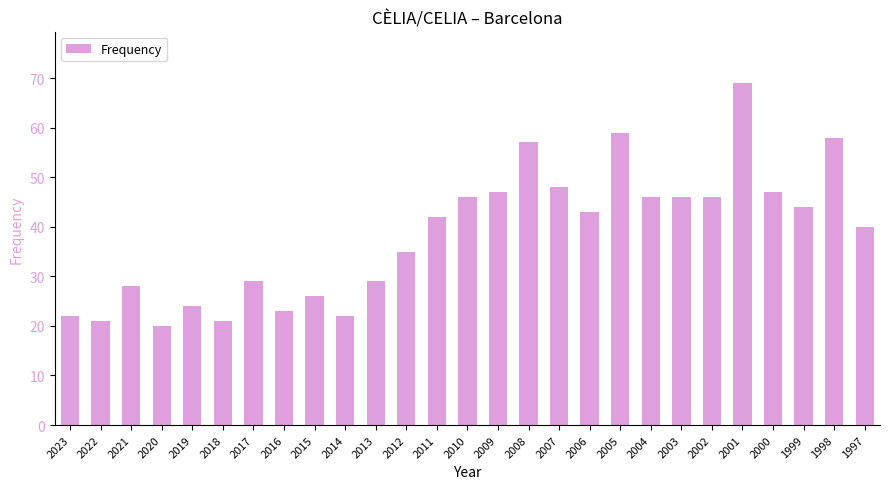

What is the minimum value shown in the chart?

20